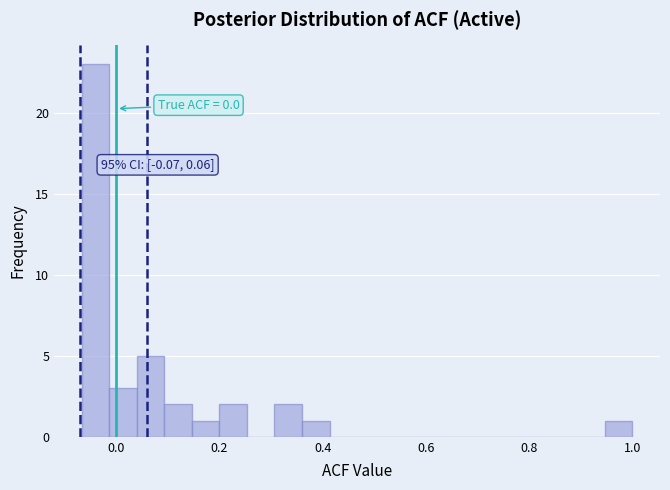

Around what value on the x-axis is the tallest bar? Give the approximate position of its centre, as read against the axis.

-0.04